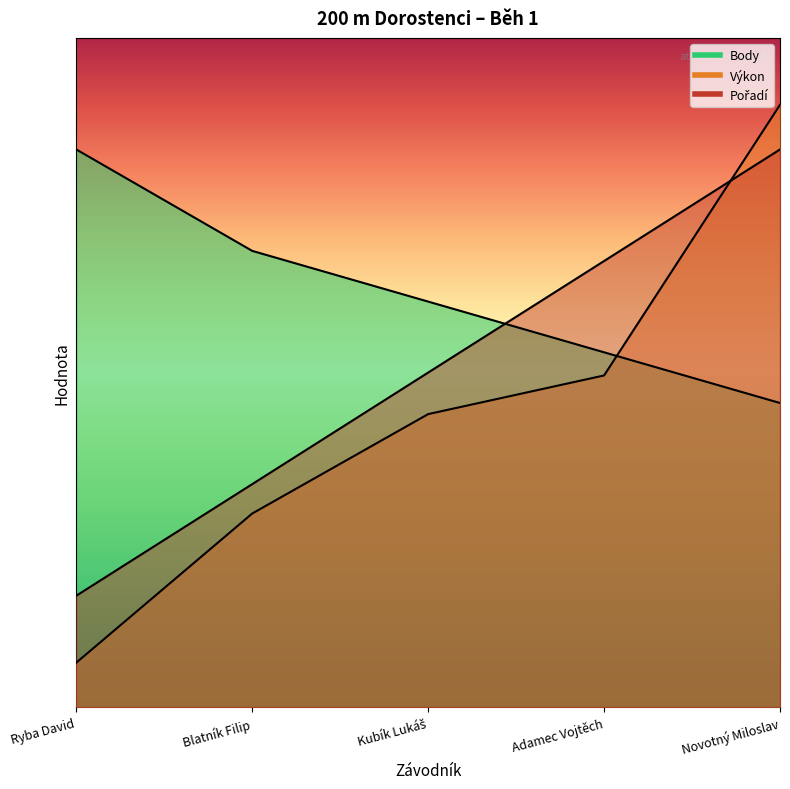

How many categories are shown in the chart?

5